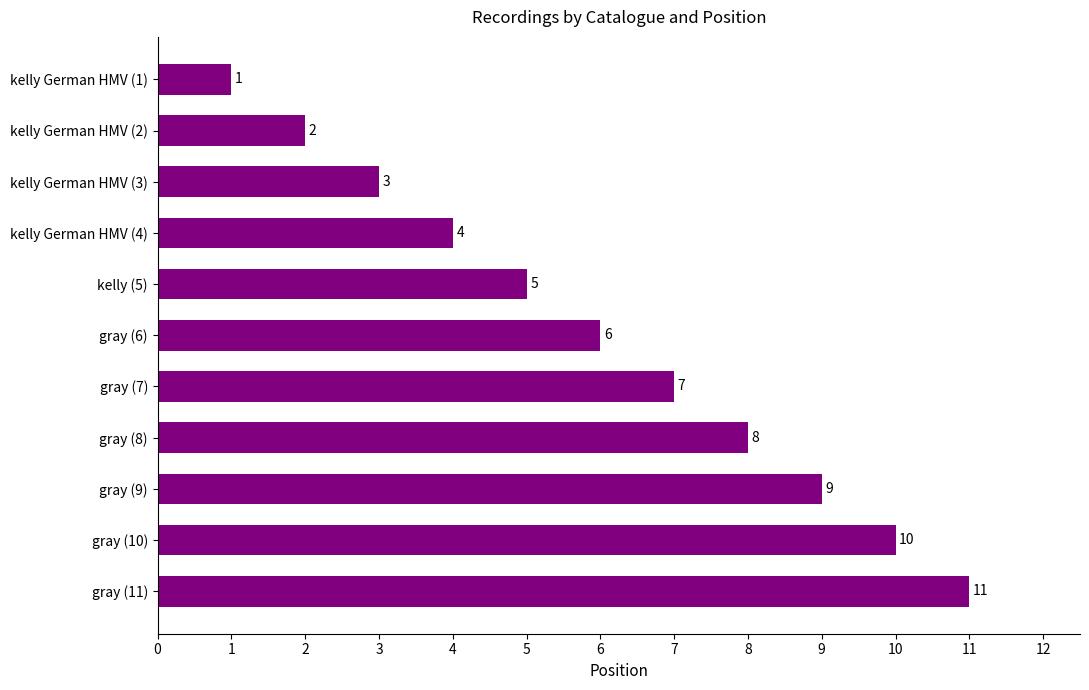

How many data points does each series have?

11